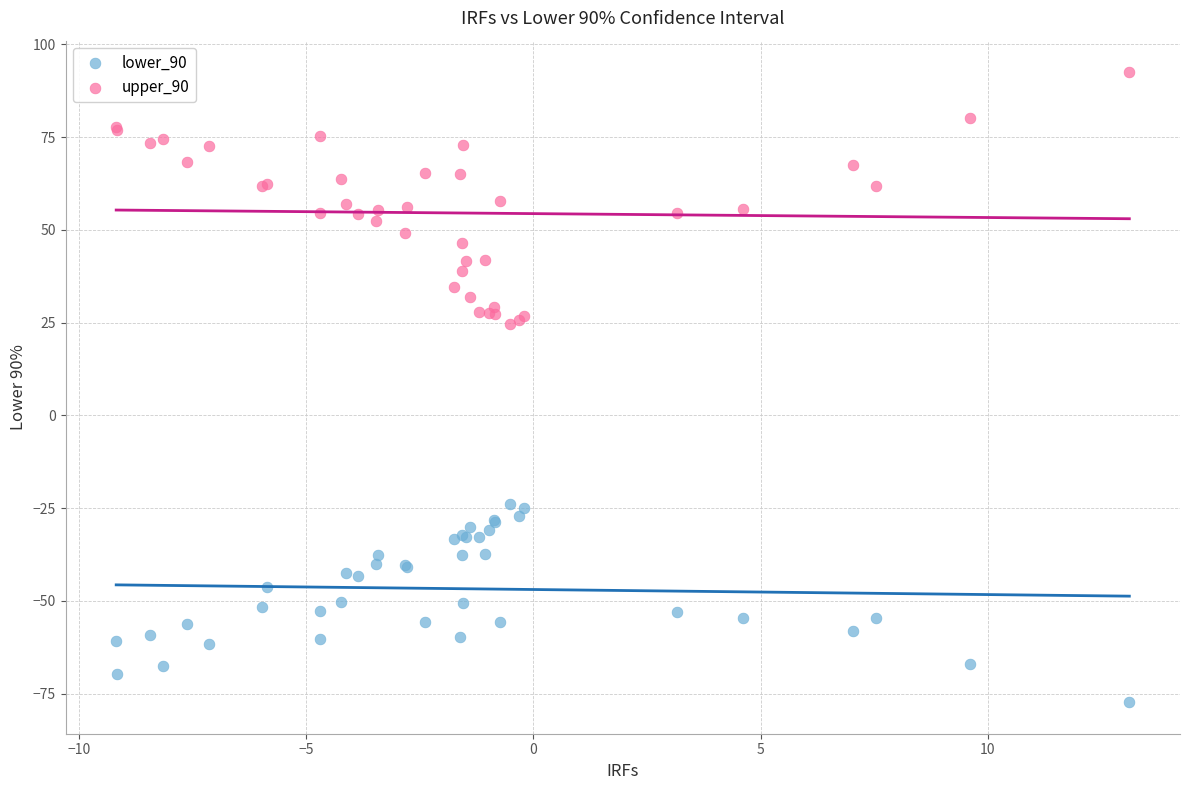

Which series reaches the maximum Y coordinate?

upper_90